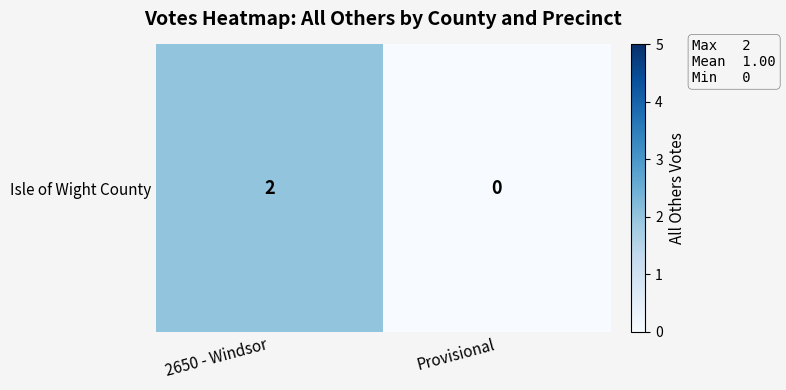

Which has a higher value, 2650 - Windsor or Provisional?

2650 - Windsor